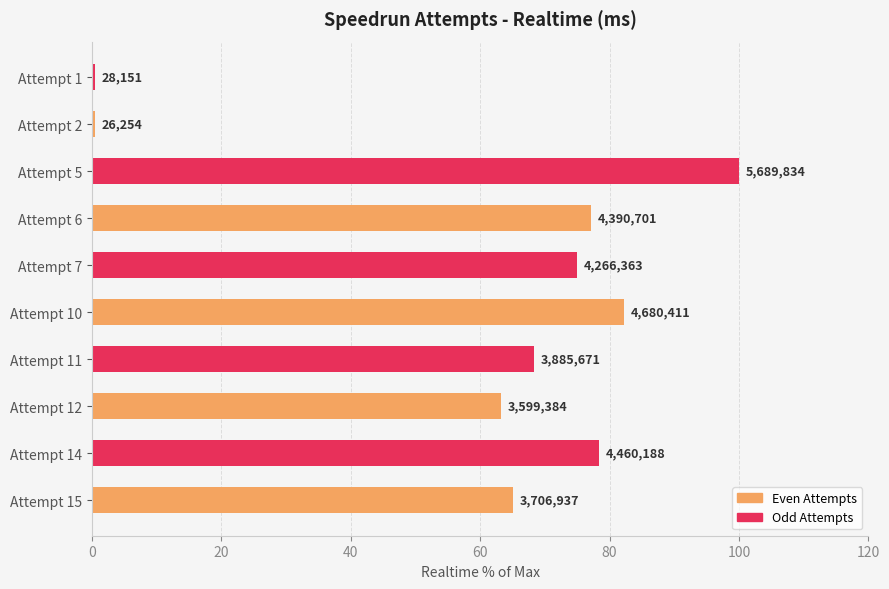

Does the chart contain any negative values?

No